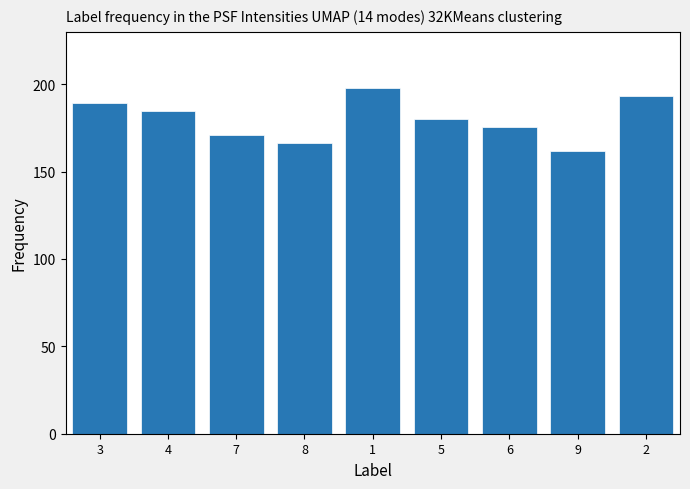

What is the ratio of the value at 7 to the value at 1?

0.9